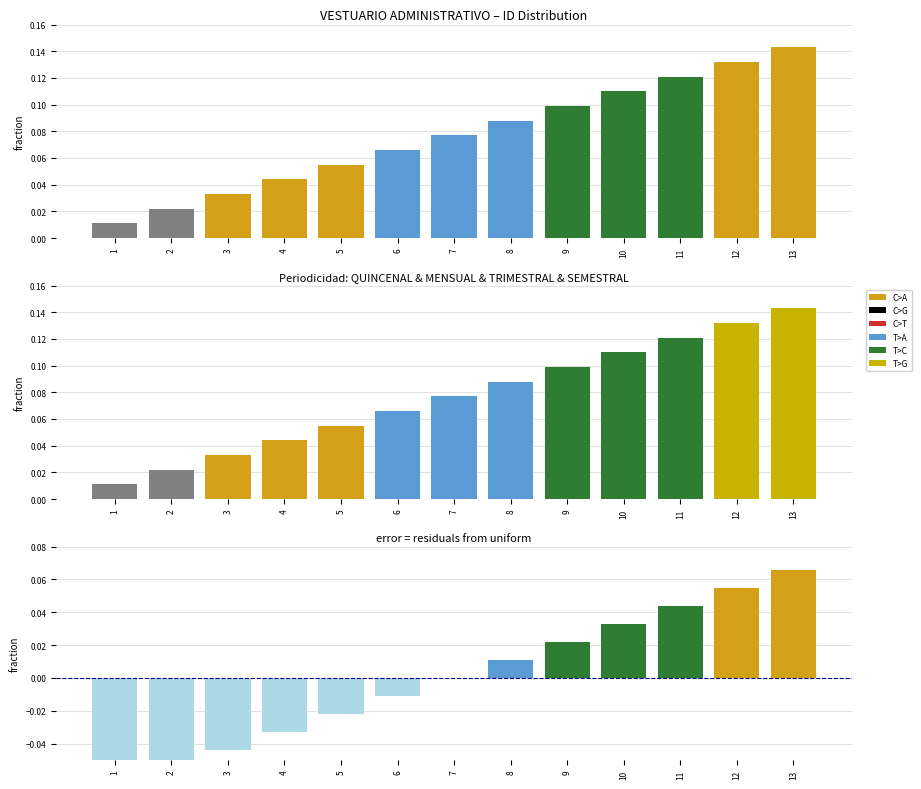

What is the value of the Residual bar at the 12th from the left?

0.1